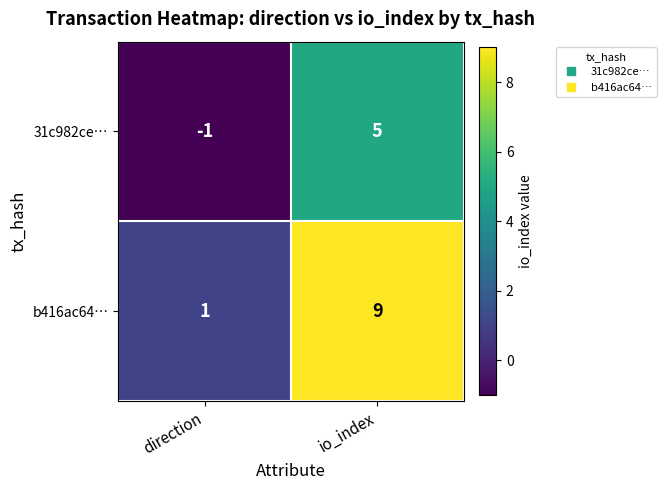

How many values in the 31c982ce… series are below 5?

1